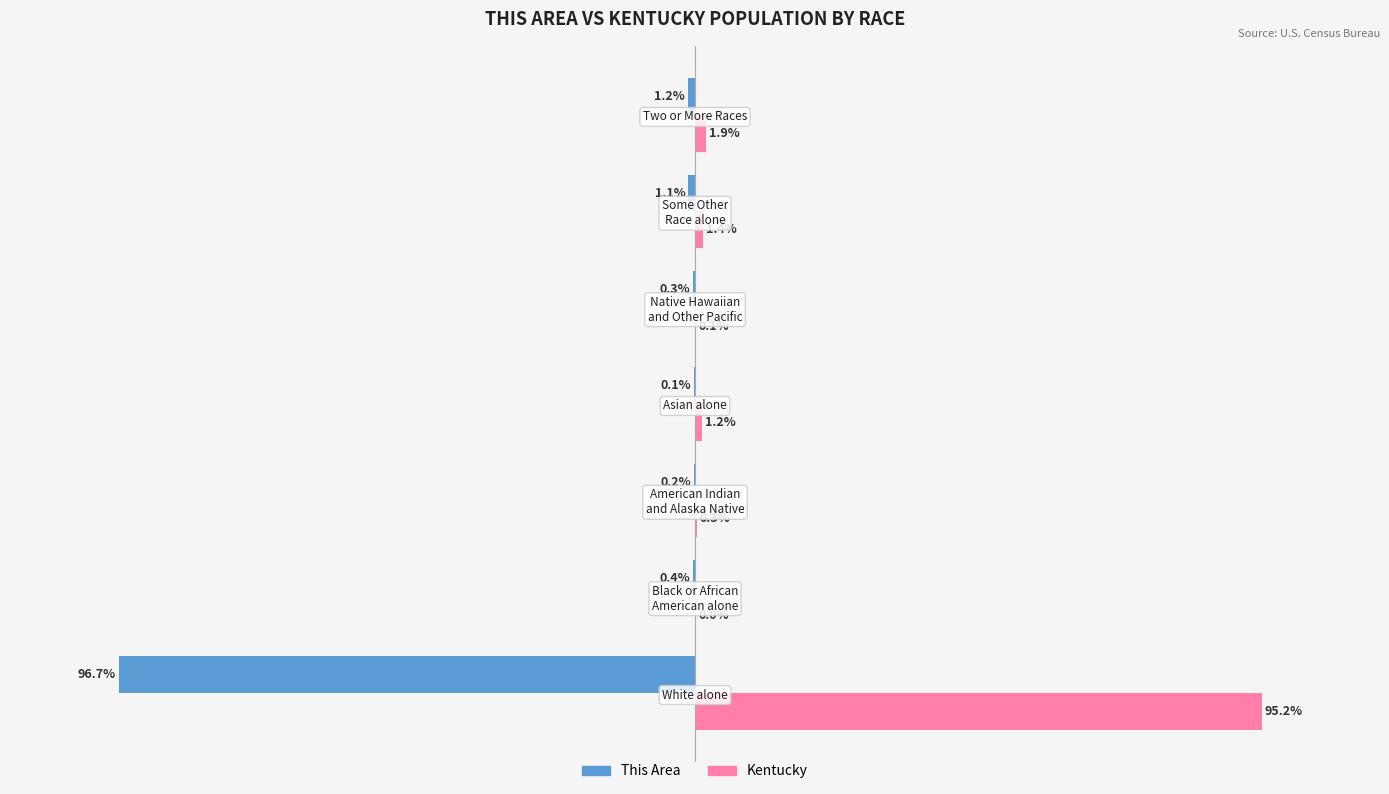

What are all the series names shown in the legend?

This Area, Kentucky